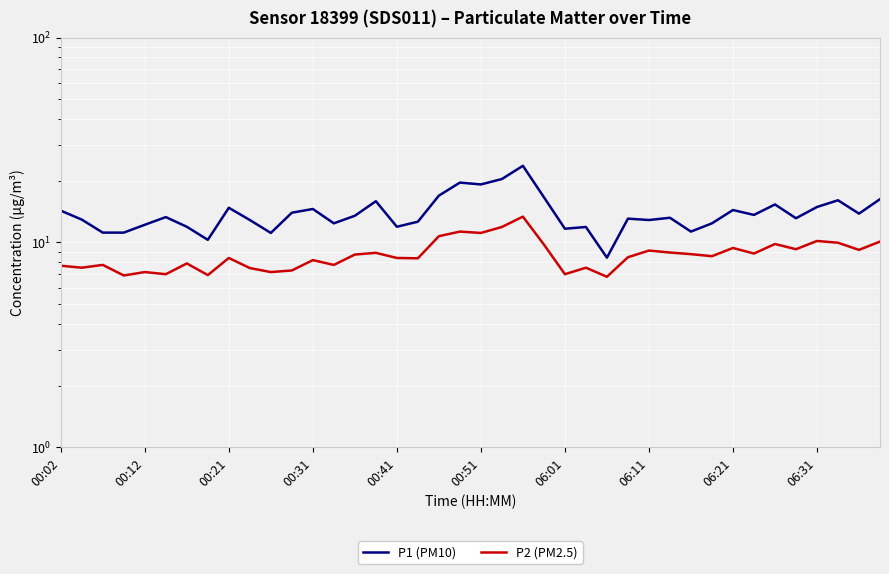

True or false: P2 (PM2.5) has more than 1 interior local peaks.

True